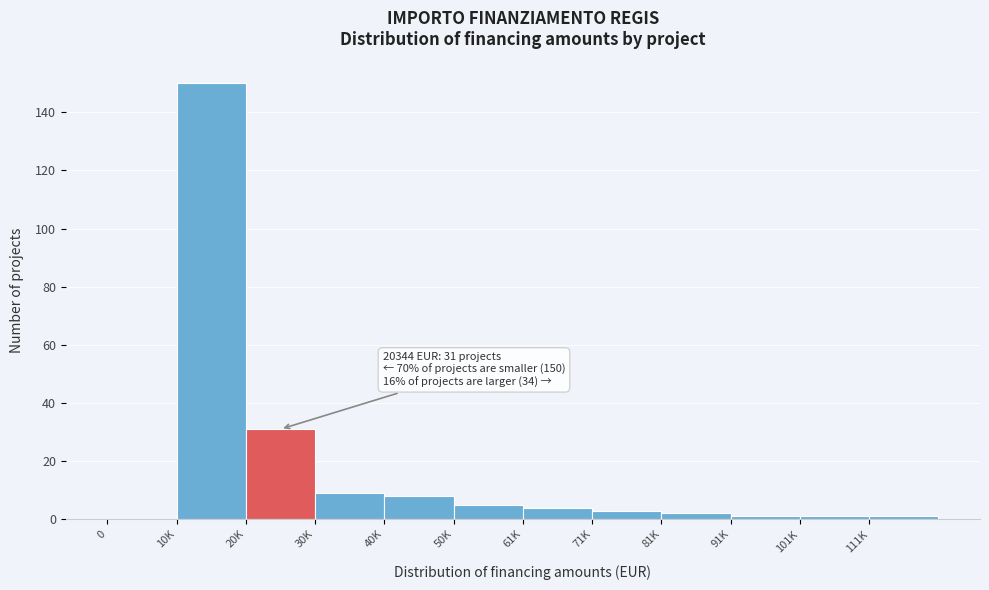

Reading left to right, extract all data points from this chart.

0=0	10K=150	20K=31	30K=9	40K=8	50K=5	61K=4	71K=3	81K=2	91K=1	101K=1	111K=1